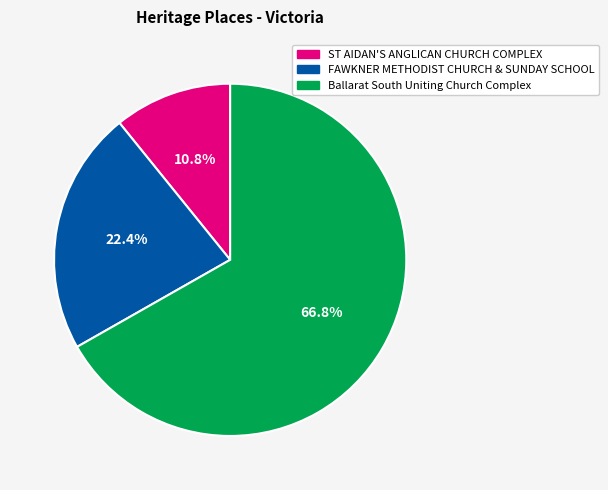

Which category has the smallest portion of the pie?

ST AIDAN'S ANGLICAN CHURCH COMPLEX